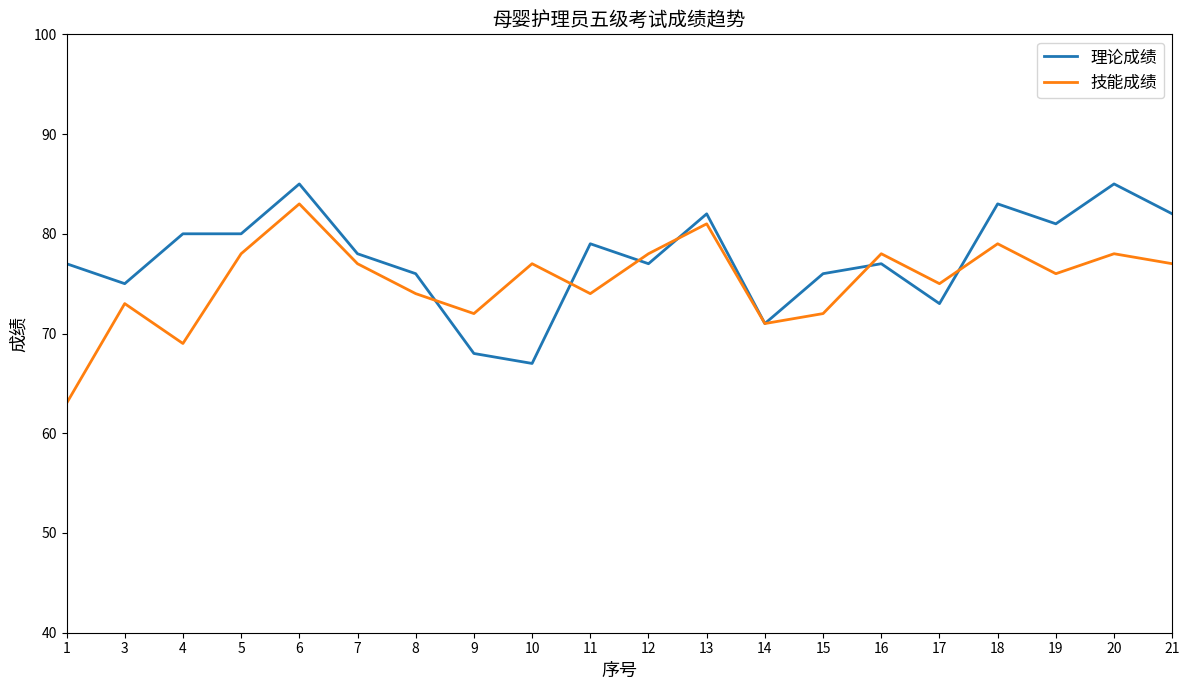

What is the difference between the second highest and minimum values in the 技能成绩 series?

18